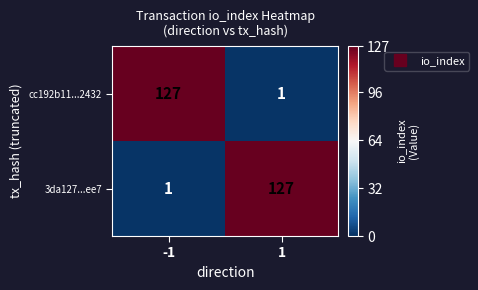

Is the value of 3da127...ee7 at 1 greater than the value of cc192b11...2432 at 1?

Yes